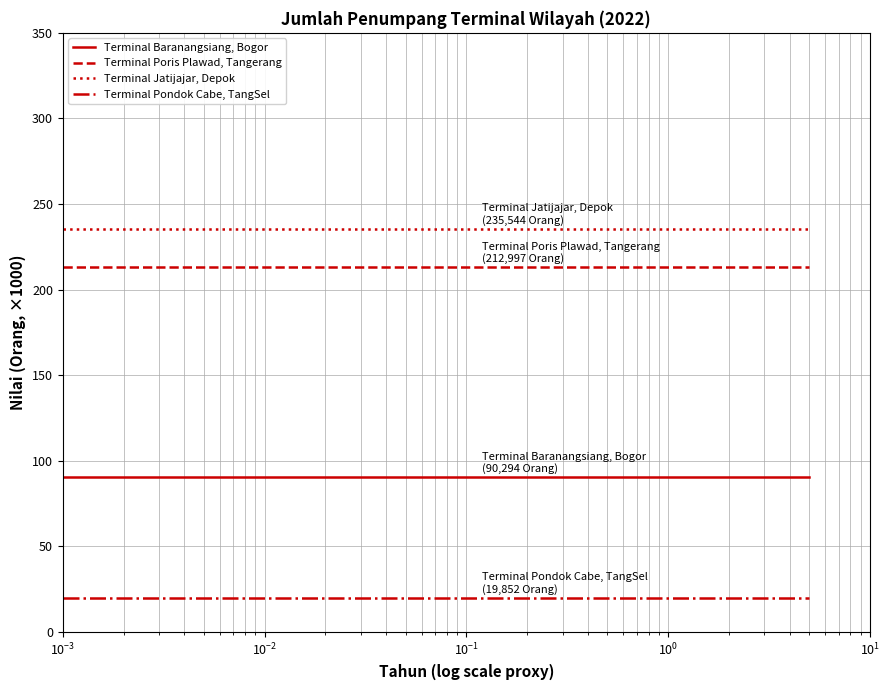

How many lines are shown in the chart?

4